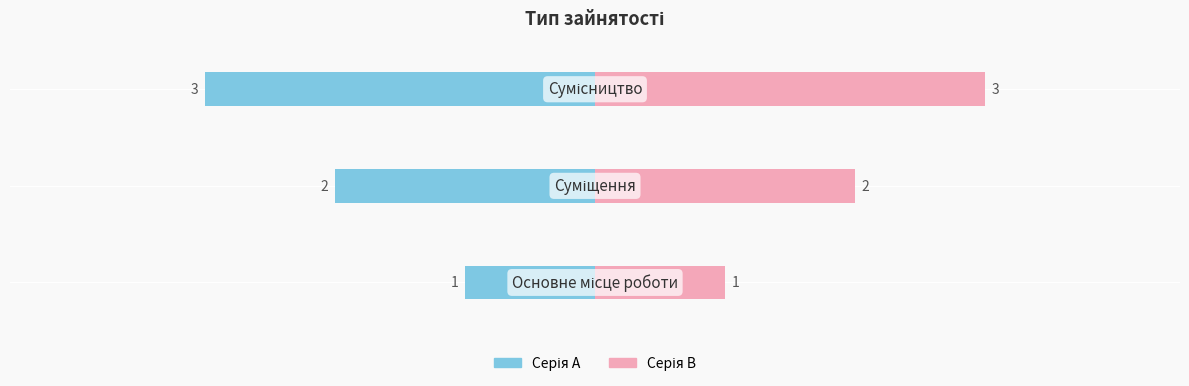

Which series has the widest spread of values?

Серія A